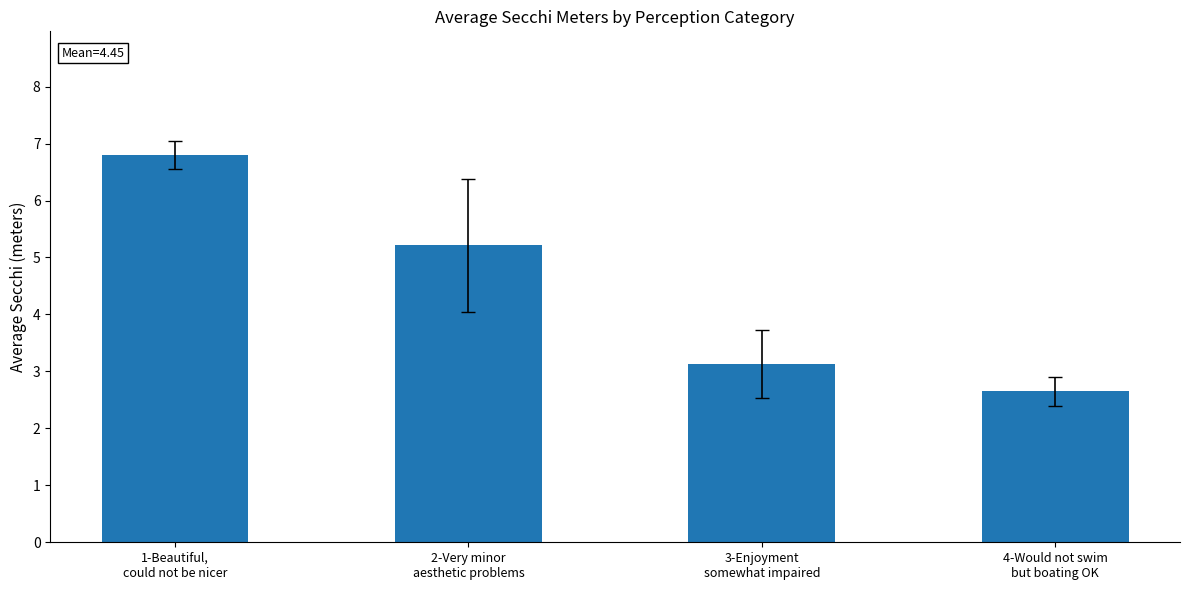

Where does the data first go above 5?

1-Beautiful,
could not be nicer